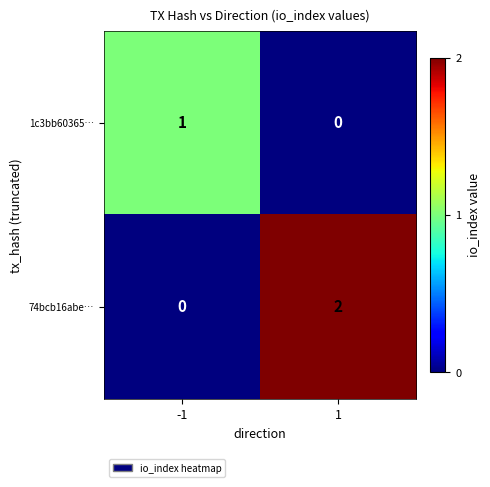

How many series are shown in this chart?

2